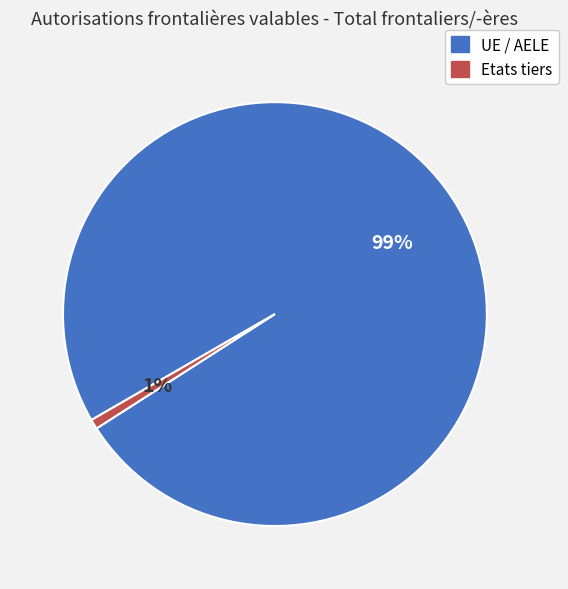

Count the number of slices in the pie.

2